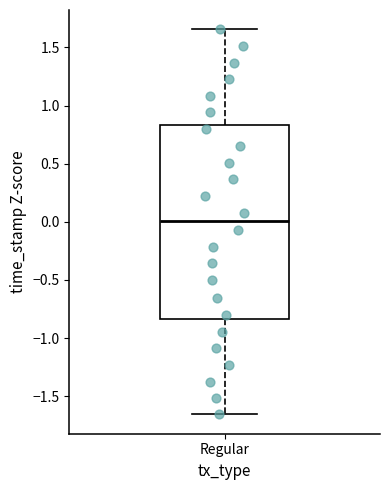

Read this box plot against the y-axis: the position of the median line, the range covered by the box, and the ends of both whiskers. The values are not printed on the chart, so give them approximately, as read against the axis.

median 0.00, box -0.85 to 0.85, whiskers -1.65 to 1.65